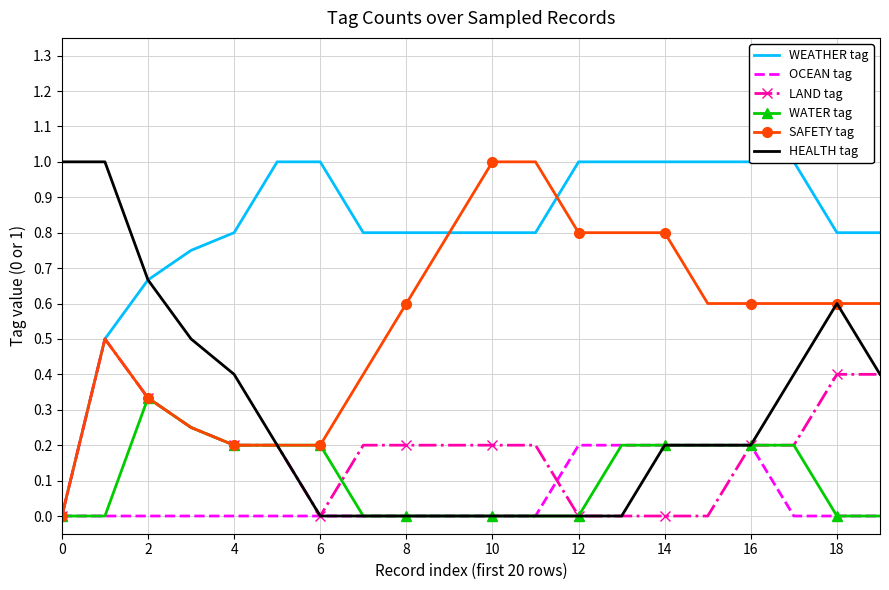

Between 16 and 19, which series saw the biggest shift?

OCEAN tag